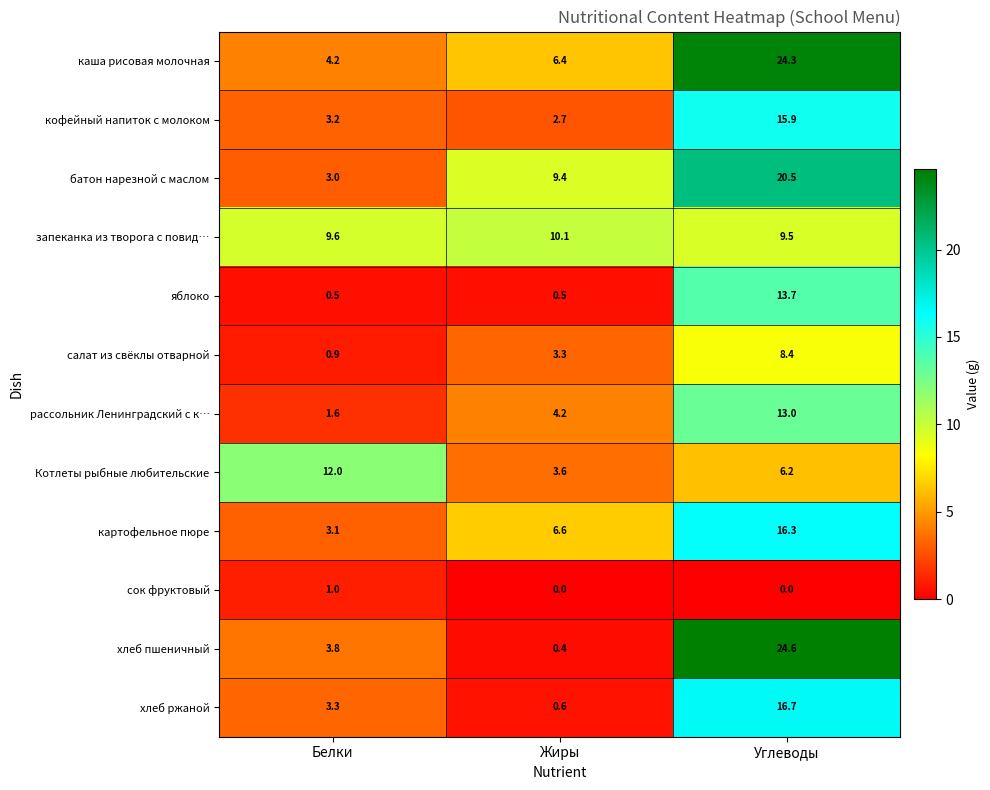

What is the difference between the maximum and minimum values in the запеканка из творога с повид… series?

0.6